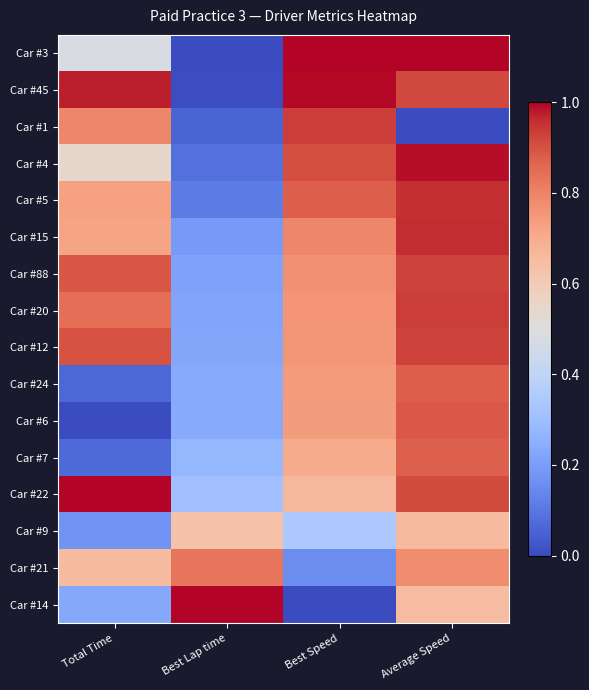

What is the maximum value shown in the chart?

1.0